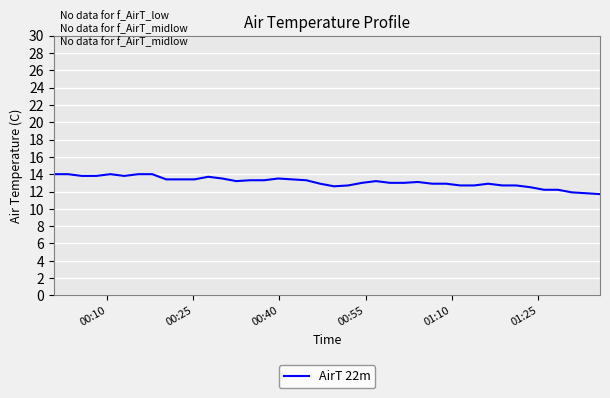

Is this an area chart (filled region under the line)?

No